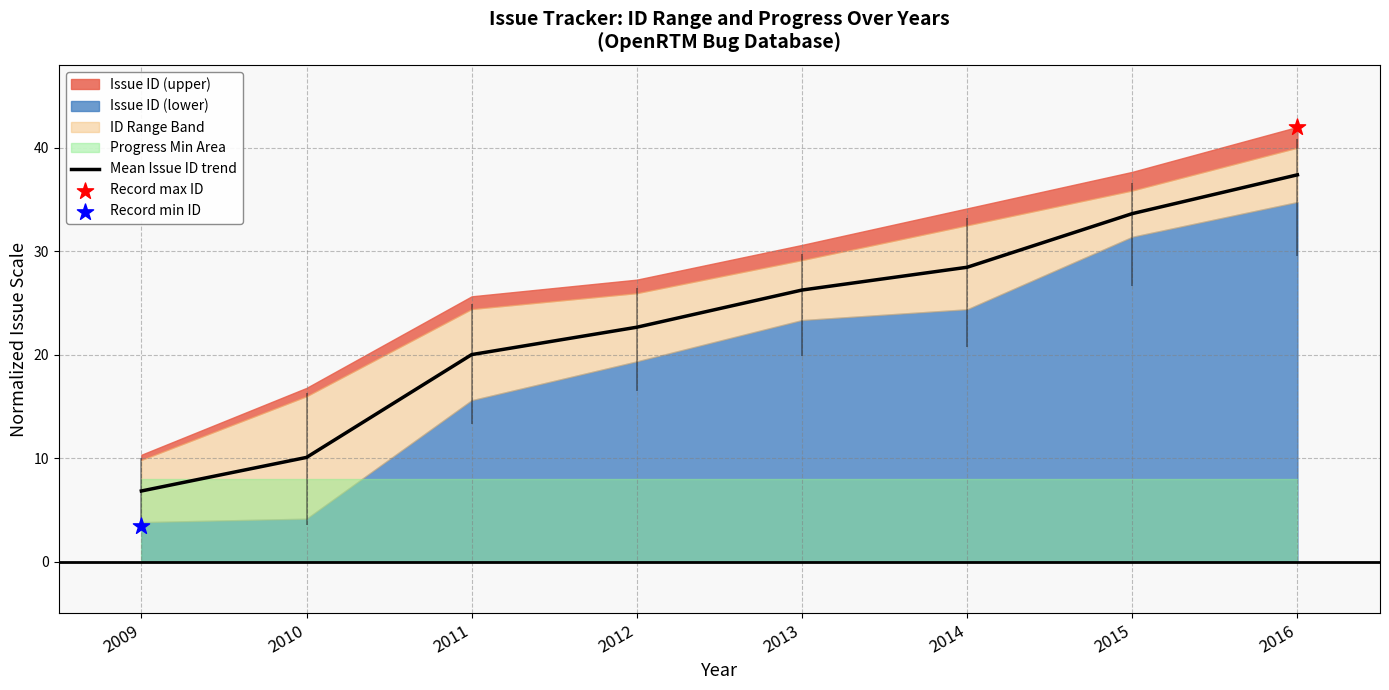

Which has a higher value, 2015 or 2014?

2015